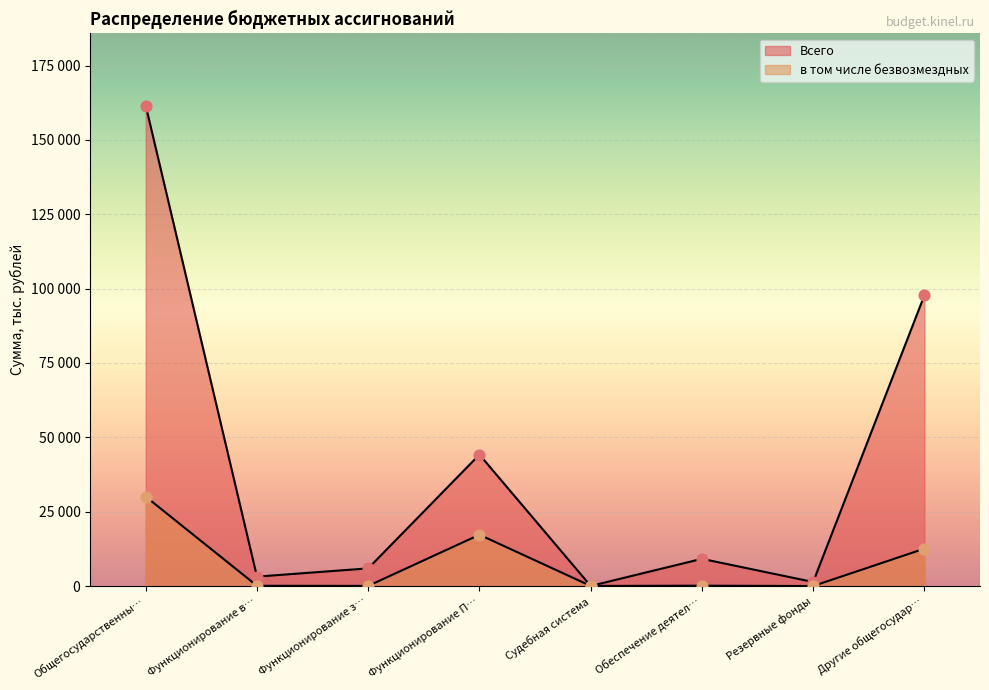

Which series contains the lowest Y value?

в том числе безвозмездных